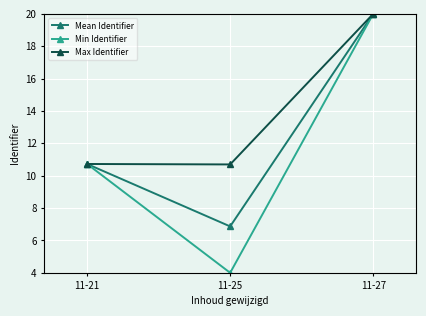

Is it true that Mean Identifier equals 20.0 at 11-27?

True